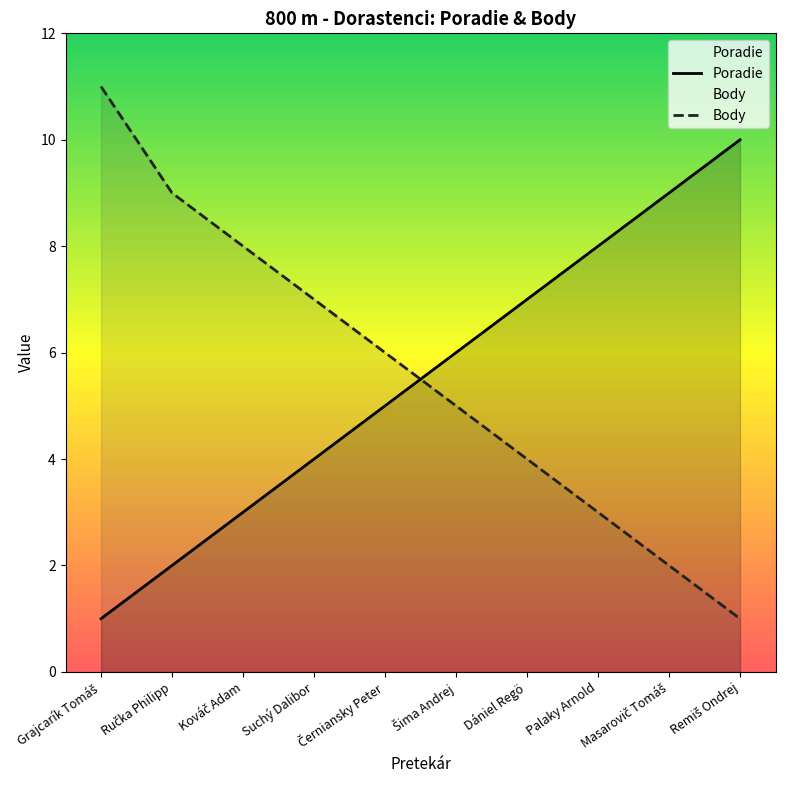

At which label does Body first exceed 6?

Grajcarík Tomáš